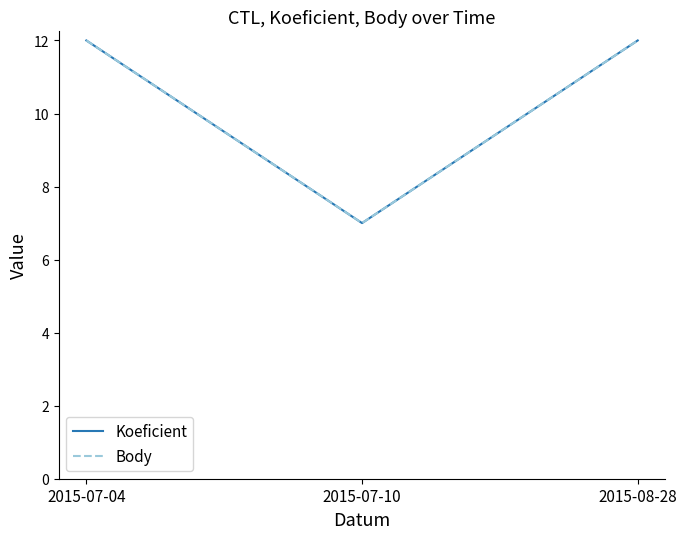

What is the label of the 3rd point from the right?

2015-07-04